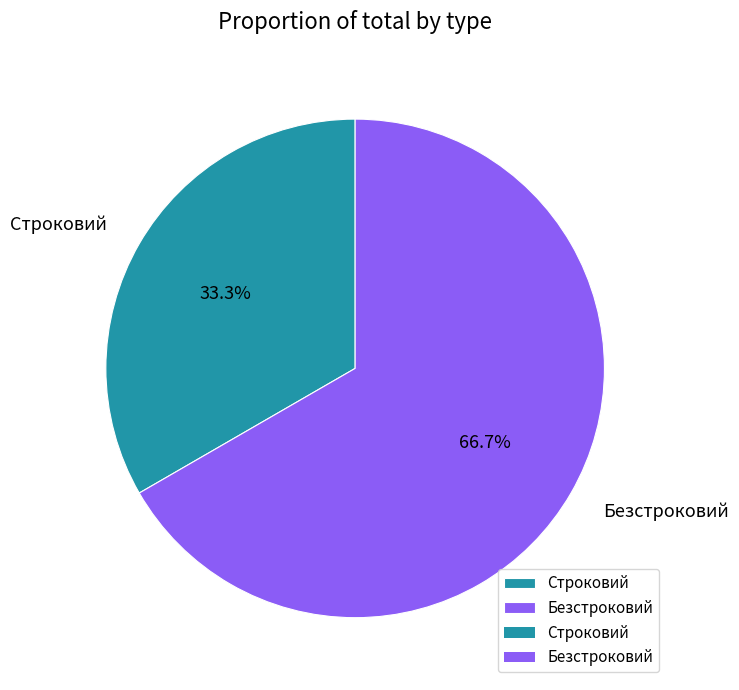

Approximately how many times larger is the value at Строковий compared to Безстроковий?

0.5